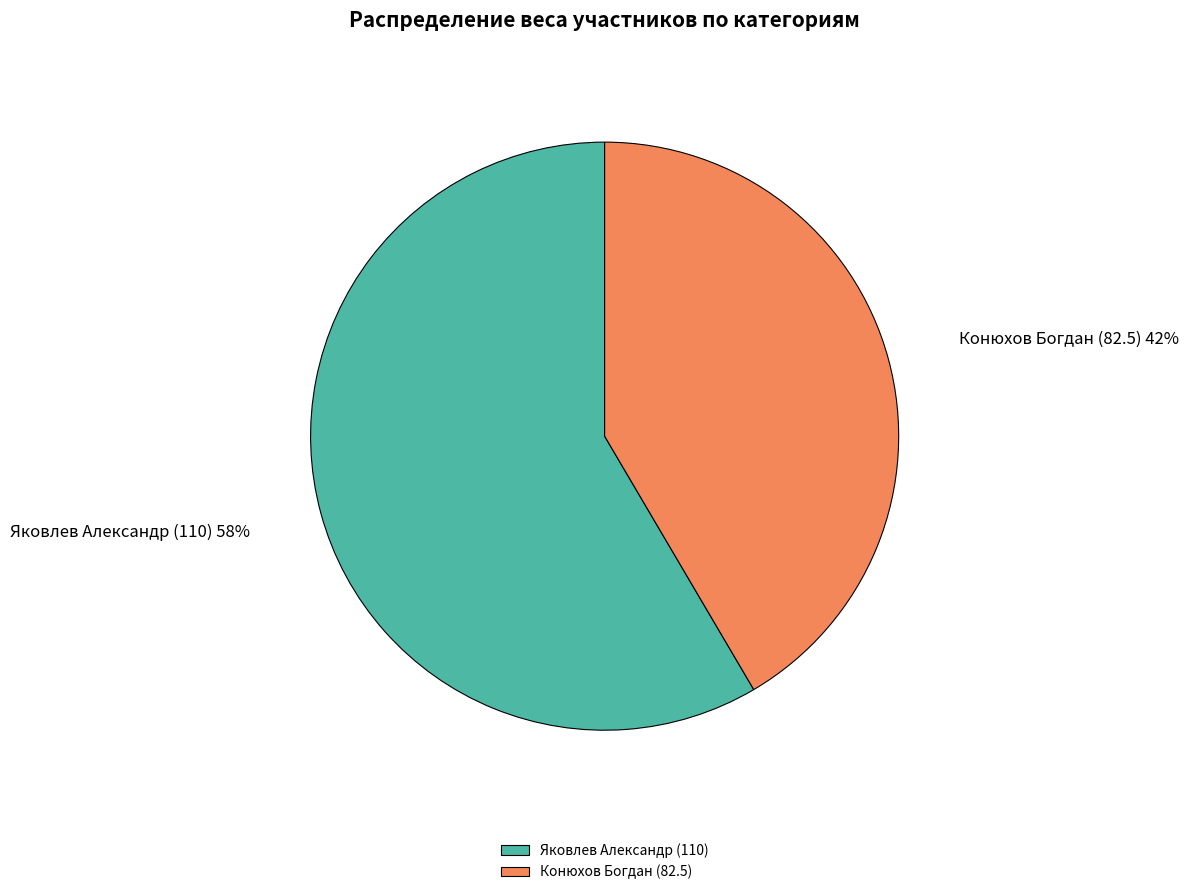

What percentage is the Конюхов Богдан (82.5) slice, to the nearest percent?

42%